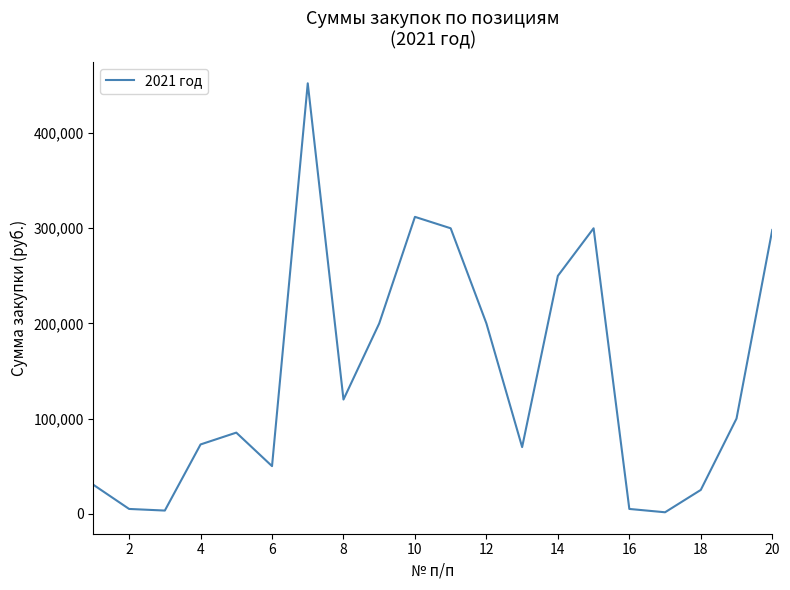

What is the difference between the maximum and minimum values?

450878.4